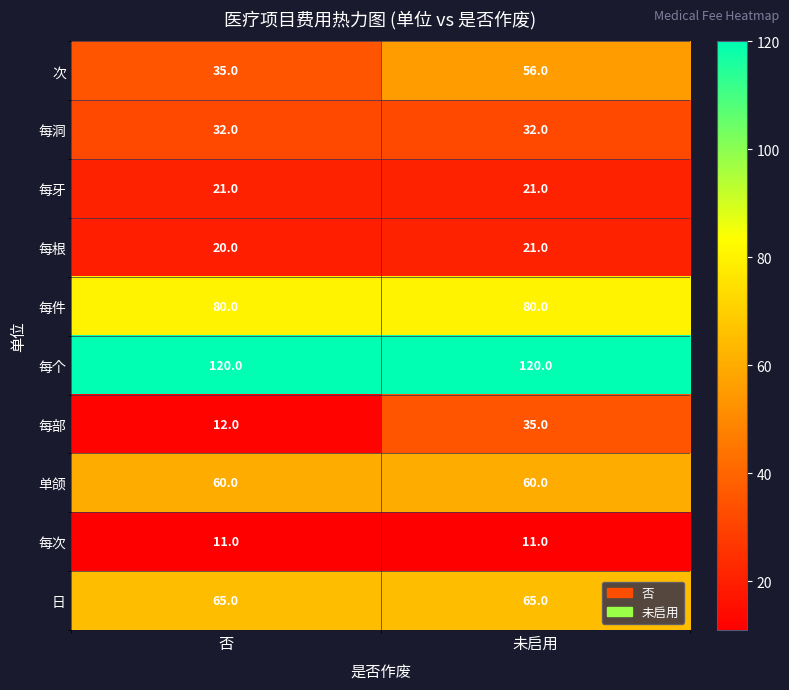

At how many categories does at least one series exceed 98?

2